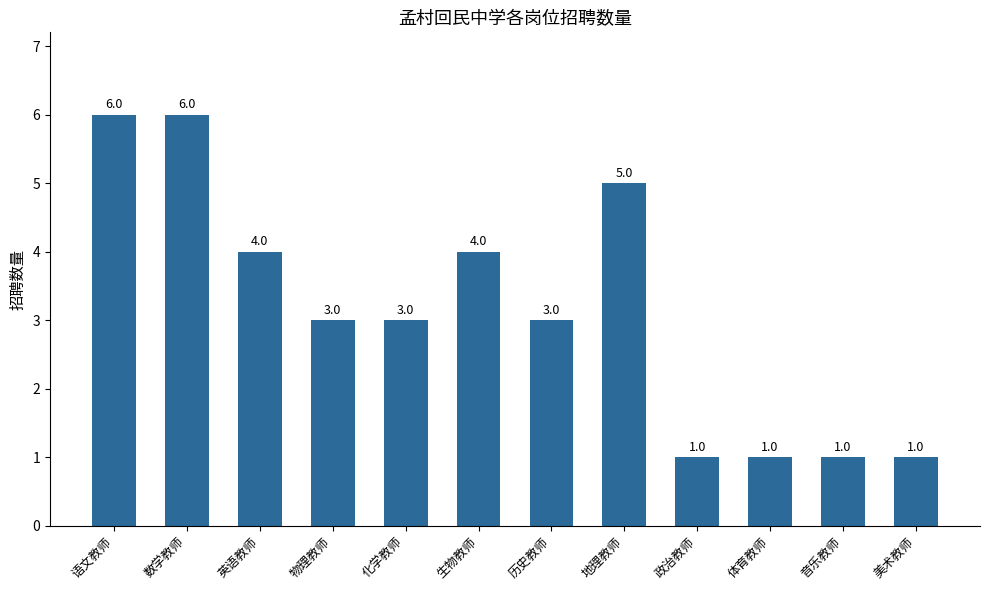

Reading left to right, what are all the values shown in this chart?

语文教师=6	数学教师=6	英语教师=4	物理教师=3	化学教师=3	生物教师=4	历史教师=3	地理教师=5	政治教师=1	体育教师=1	音乐教师=1	美术教师=1